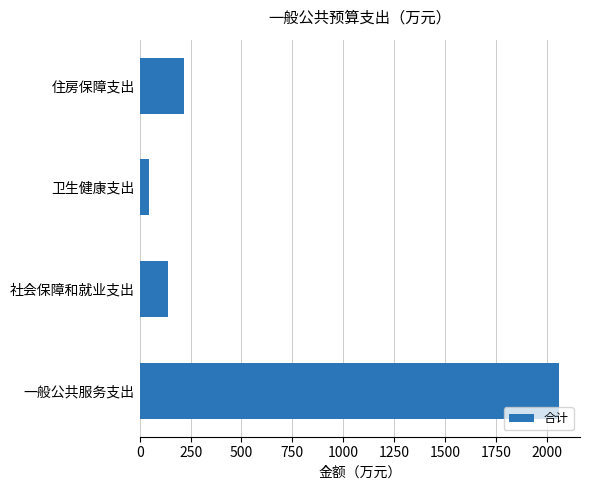

What is the change in value from 卫生健康支出 to 住房保障支出?

+168.1